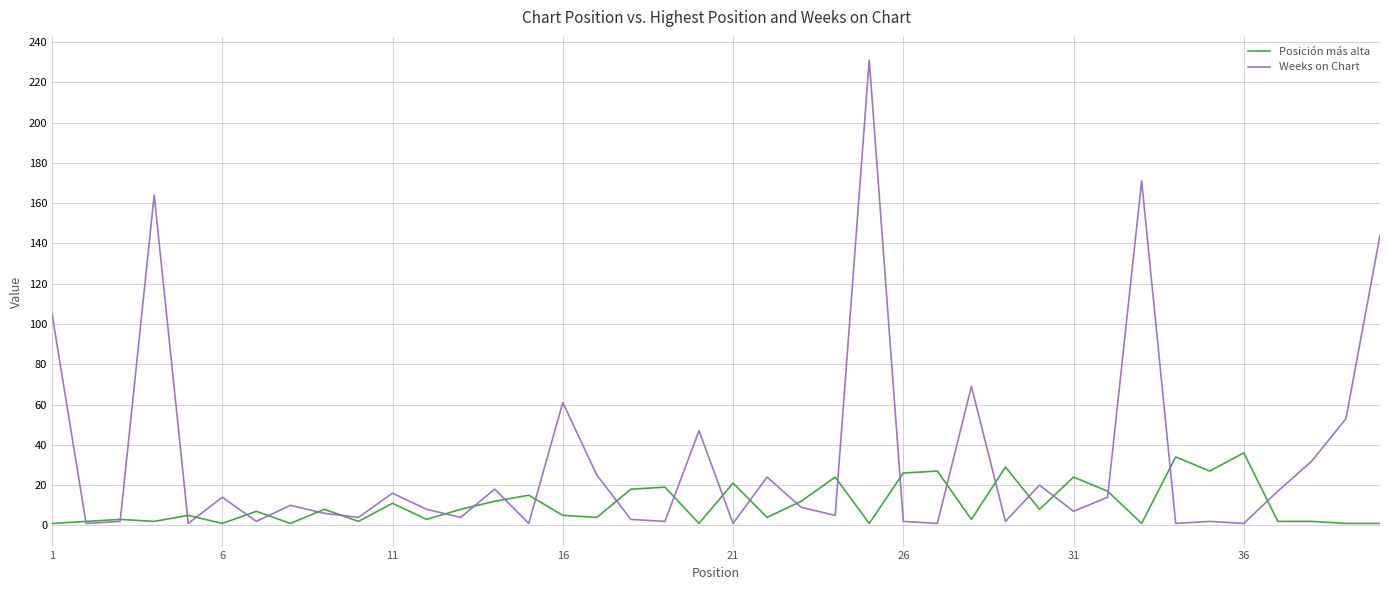

What is the difference between the maximum and minimum values in the Posición más alta series?

35